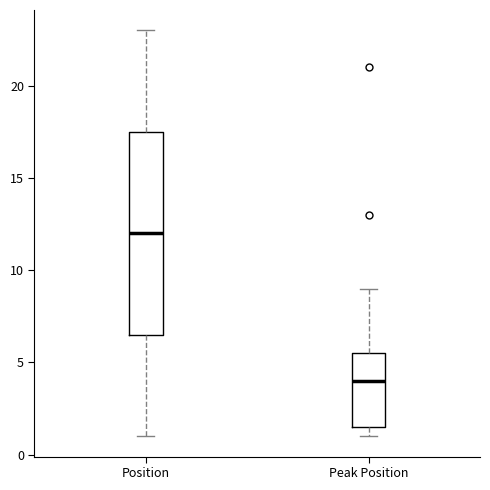

Reading left to right, read every box against the y-axis: the position of its median line, the range the box covers, and the ends of its whiskers. The values are not printed on the chart, so give them approximately, as read against the axis.

Position: median 12.0, box 6.5 to 17.5, whiskers 1.0 to 23.0
Peak Position: median 4.0, box 1.5 to 5.5, whiskers 1.0 to 9.0